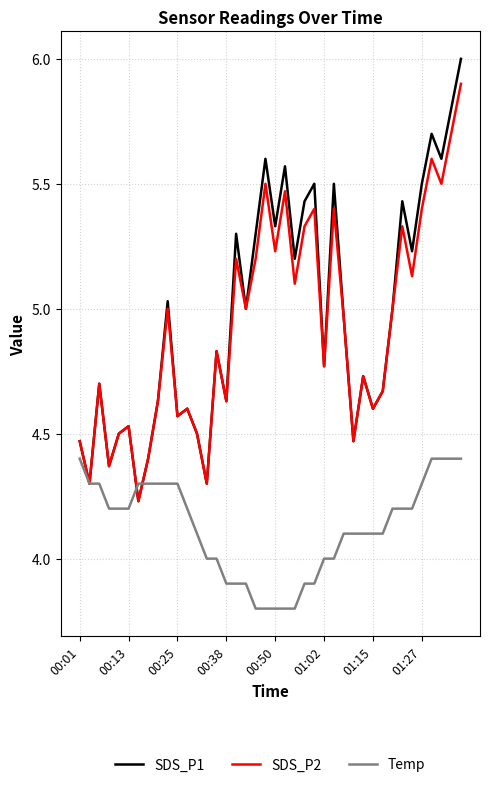

Rank the series by their maximum value, from lowest to highest.

Temp, SDS_P2, SDS_P1